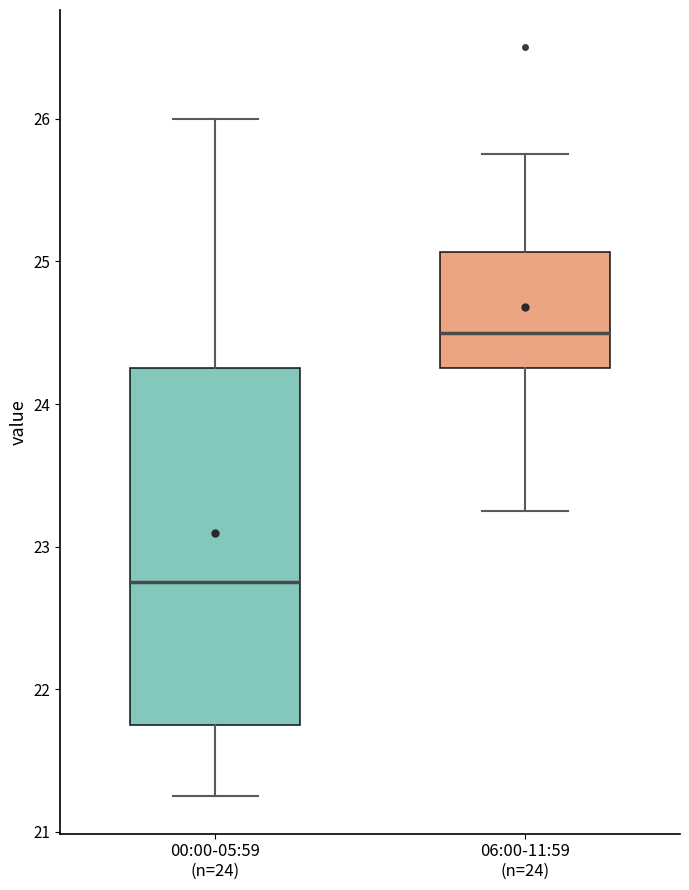

Where is the lower edge of the box for 00:00-05:59 (n=24) on the y-axis? The values are not printed on the chart, so give them approximately, as read against the axis.

21.8